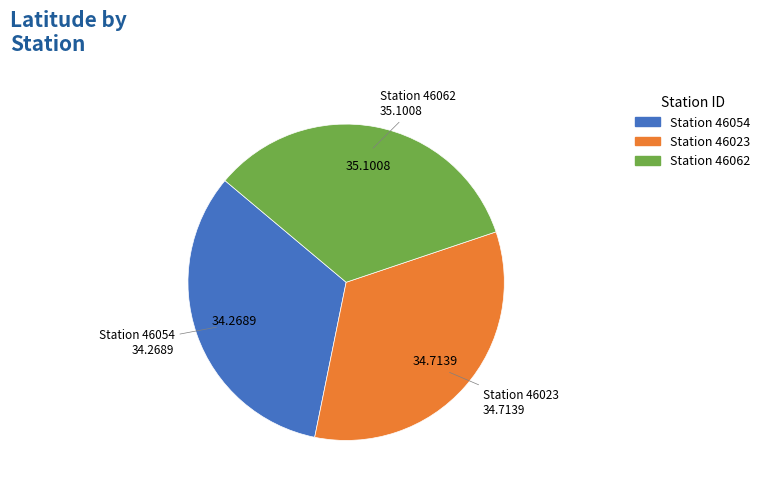

Does any single category account for the majority?

No